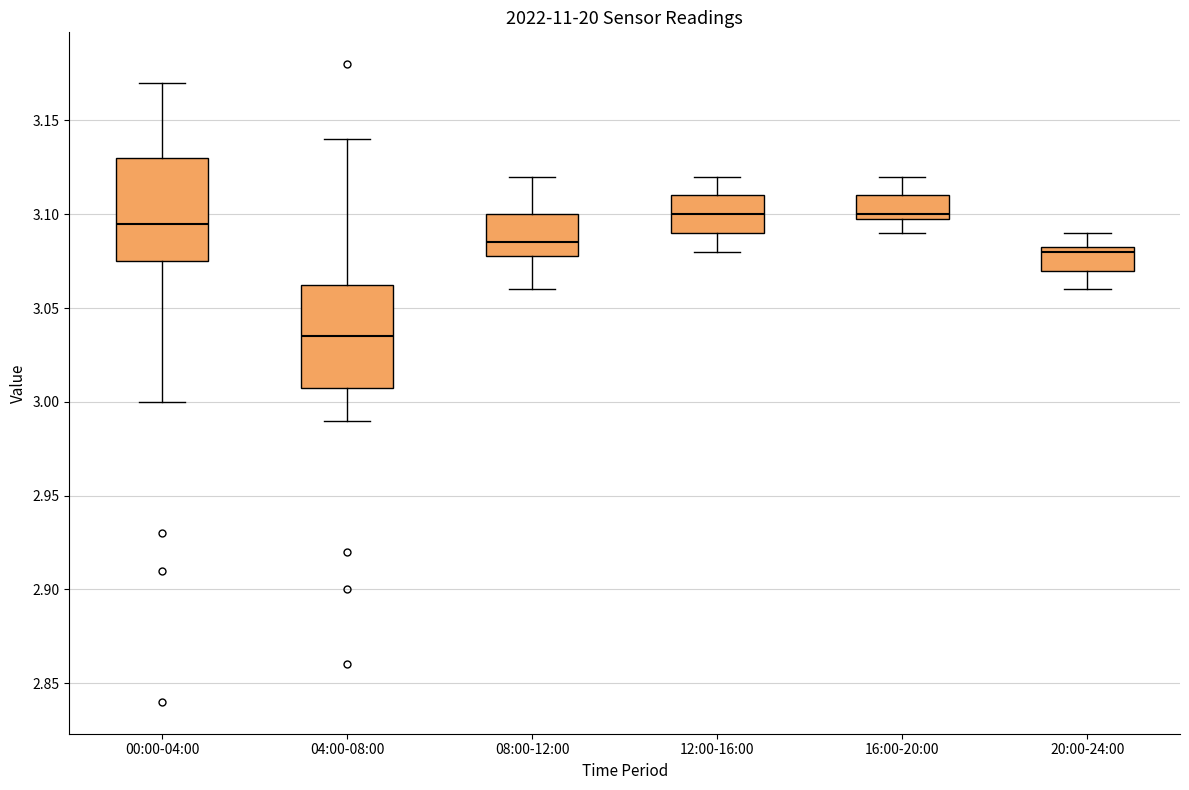

Reading left to right, read every box against the y-axis: the position of its median line, the range the box covers, and the ends of its whiskers. The values are not printed on the chart, so give them approximately, as read against the axis.

00:00-04:00: median 3.095, box 3.075 to 3.130, whiskers 3.000 to 3.170
04:00-08:00: median 3.035, box 3.010 to 3.065, whiskers 2.990 to 3.140
08:00-12:00: median 3.085, box 3.080 to 3.100, whiskers 3.060 to 3.120
12:00-16:00: median 3.100, box 3.090 to 3.110, whiskers 3.080 to 3.120
16:00-20:00: median 3.100 (just above the box's lower edge), box 3.100 to 3.110, whiskers 3.090 to 3.120
20:00-24:00: median 3.080, box 3.070 to 3.085, whiskers 3.060 to 3.090